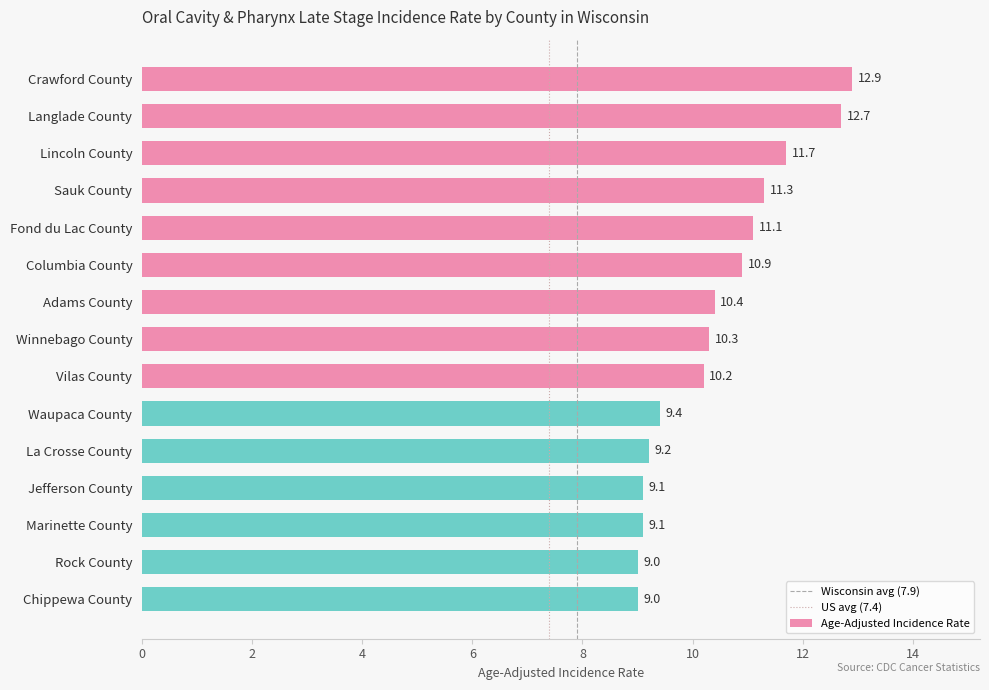

What is the smallest value displayed?

9.0